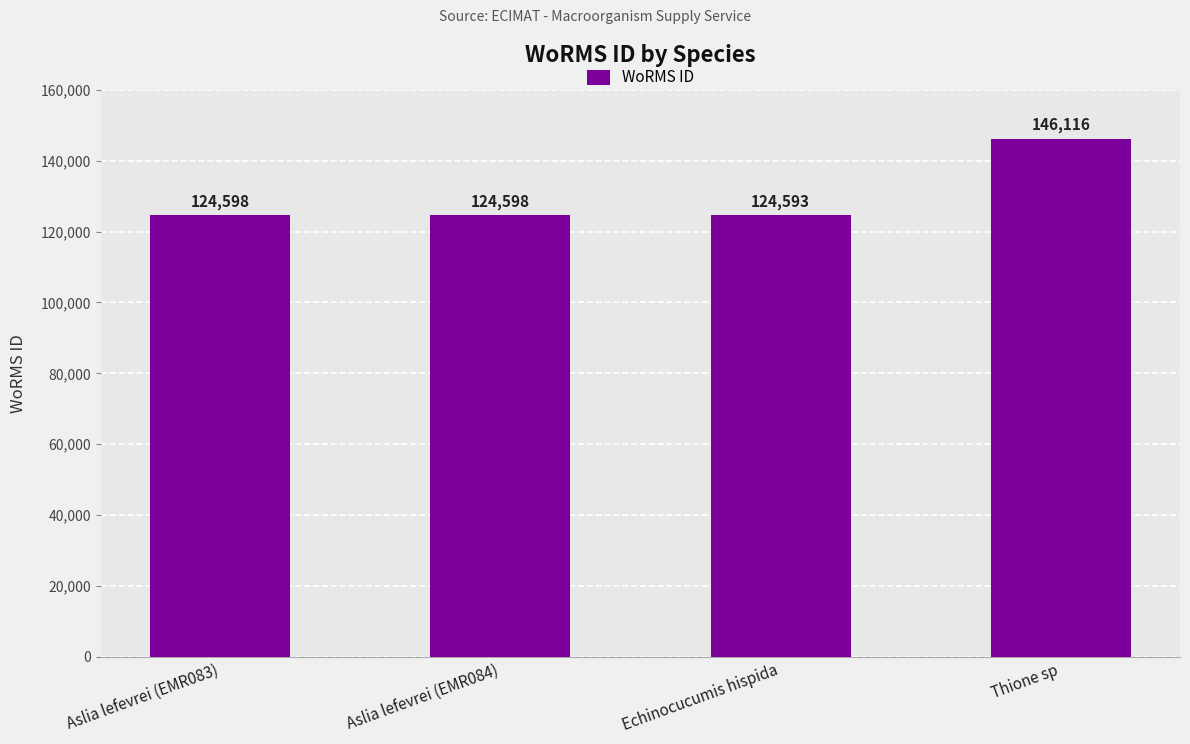

What is the approximate value at Thione sp, to the nearest 50?

146100